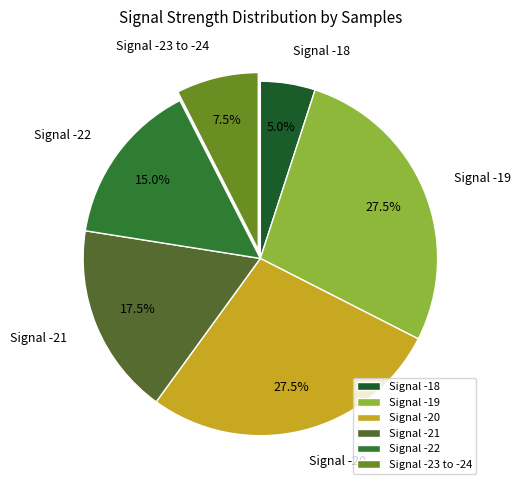

What is the ratio of the value at Signal -21 to the value at Signal -22?

1.2